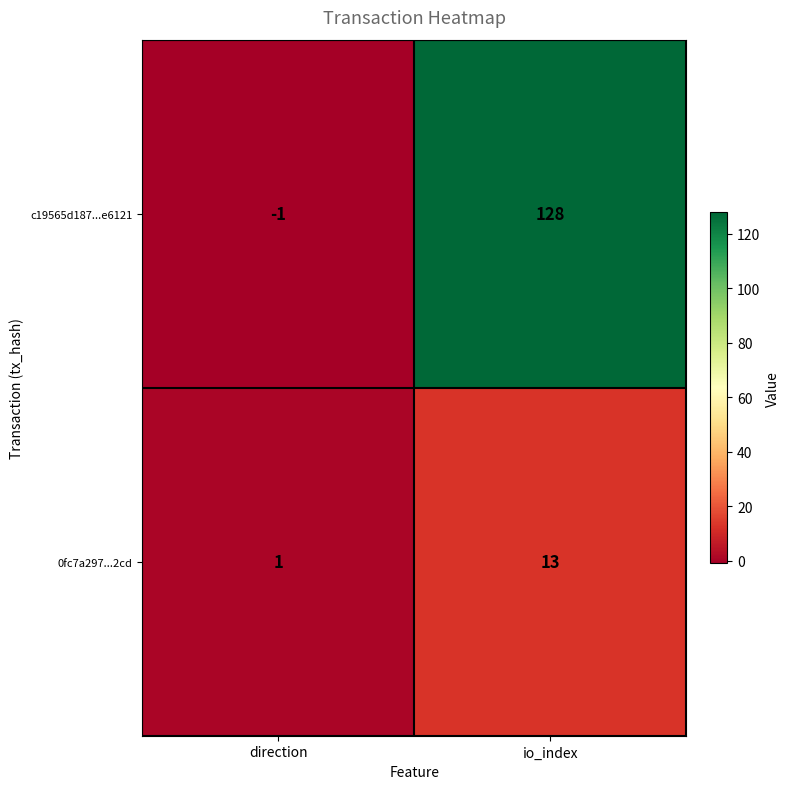

What is the sum of the c19565d187...e6121 values at direction and io_index?

127